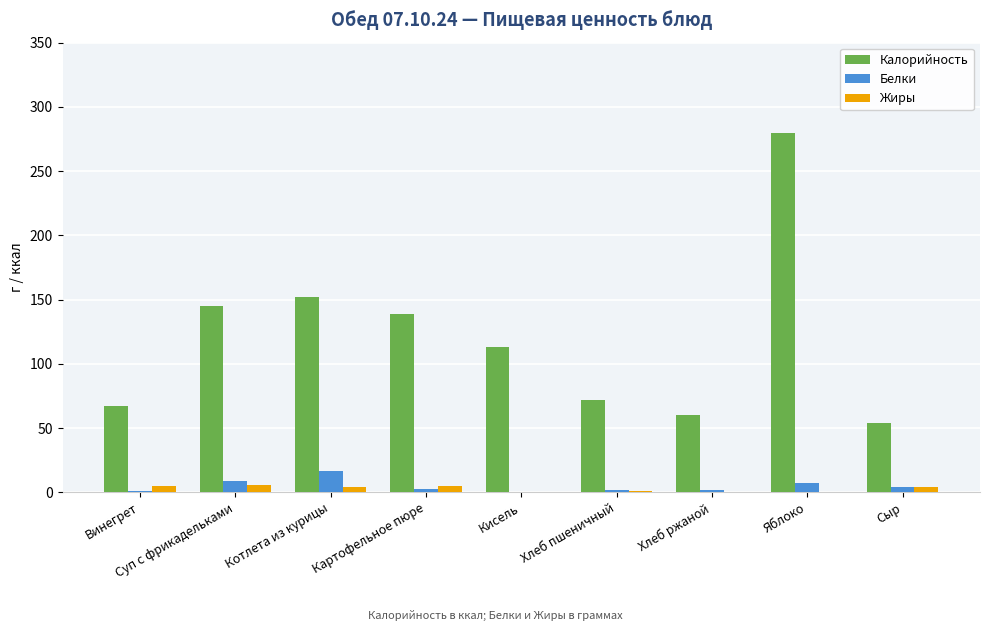

How many groups of bars are there?

9